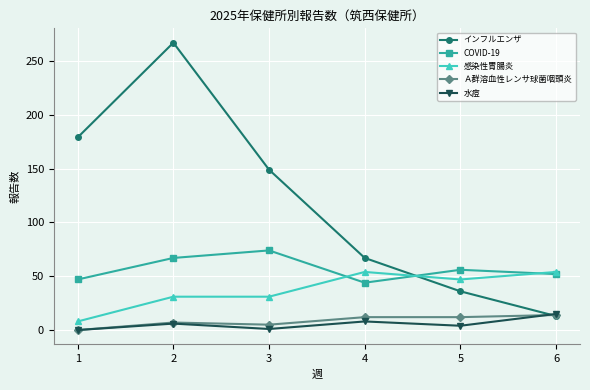

Is the value of 水痘 at 5 greater than the value of 感染性胃腸炎 at 3?

No